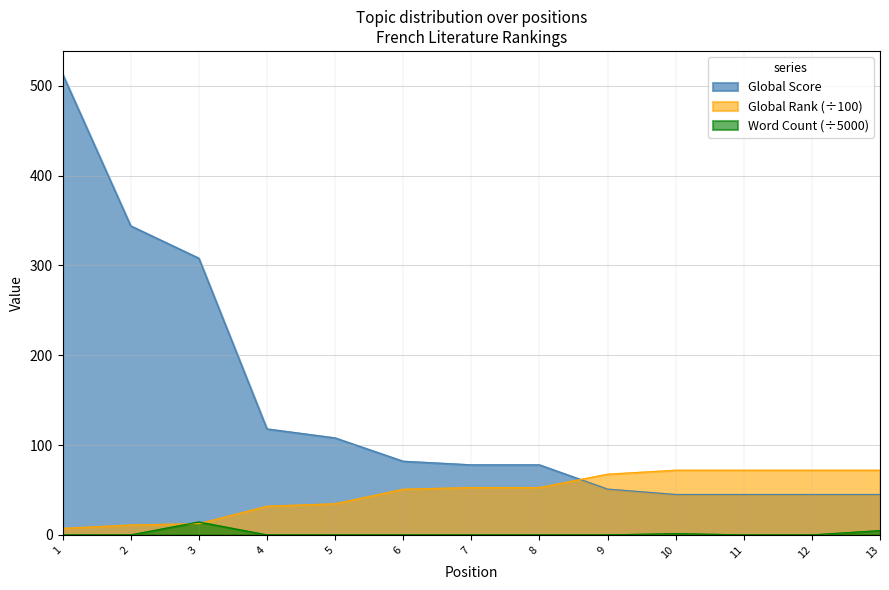

What is the sum of all Global Score values?

1860.0